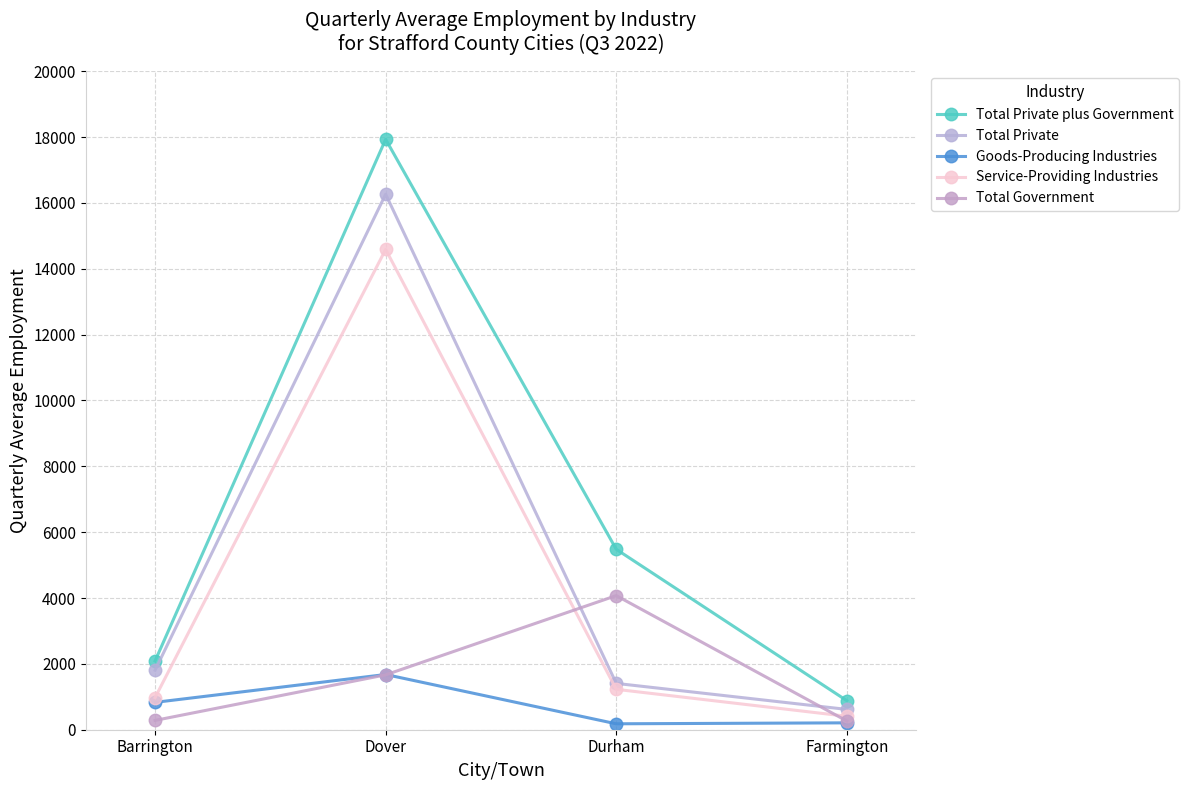

Is this an area chart (filled region under the line)?

No